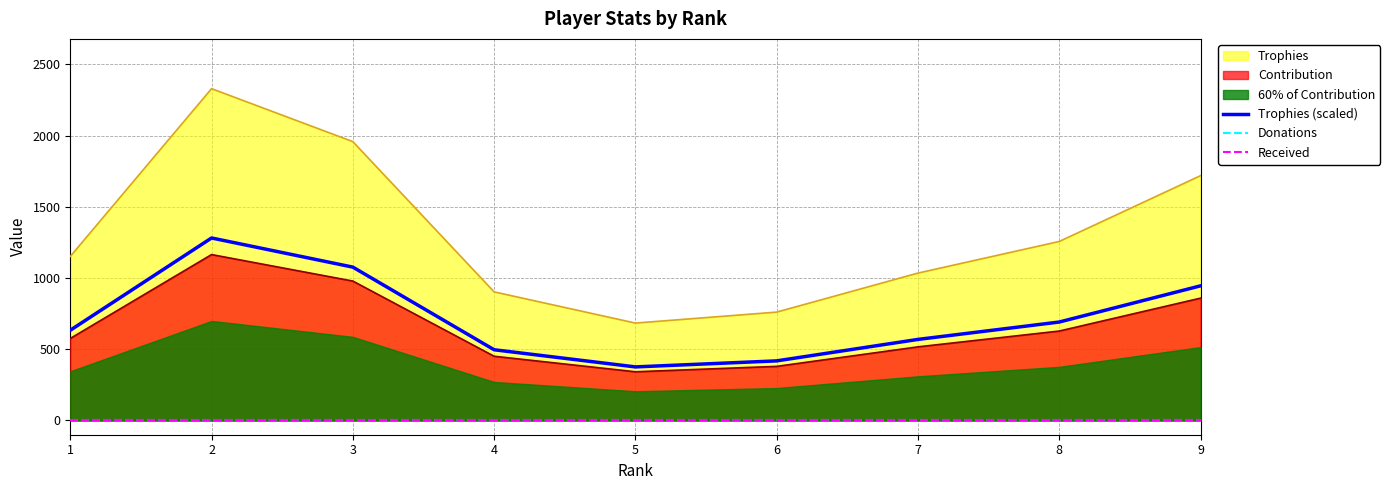

Is the value of Contribution at 6 greater than the value of Trophies (scaled) at 9?

No